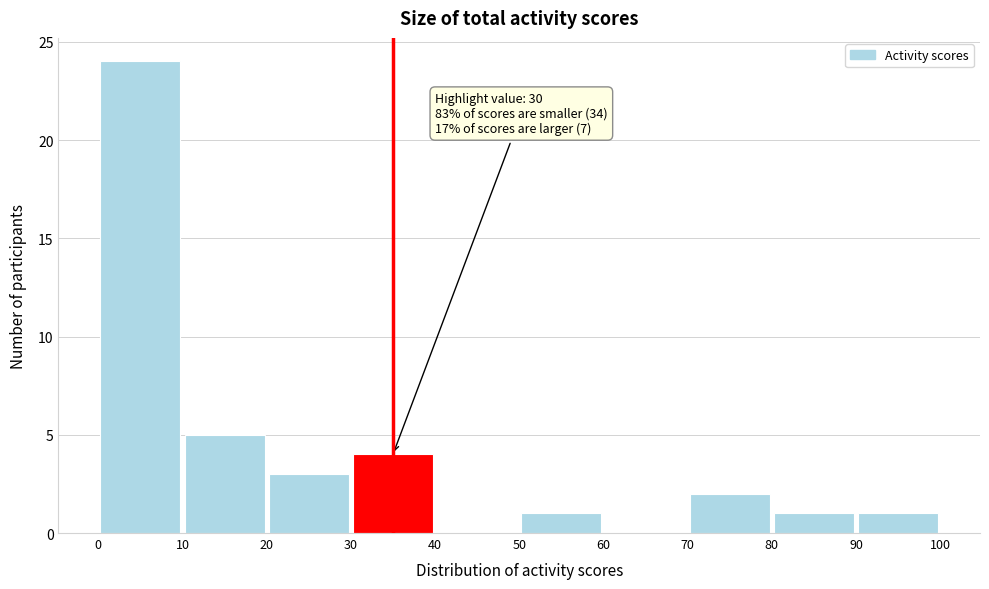

Which range on the x-axis has the tallest bar?

0 to 10